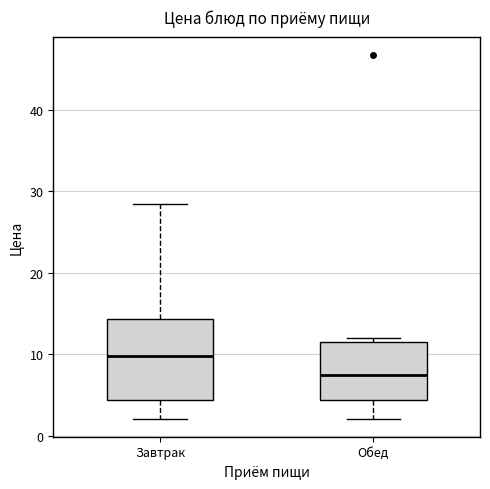

Comparing the boxes themselves (not the whiskers), which one is the tallest?

Завтрак